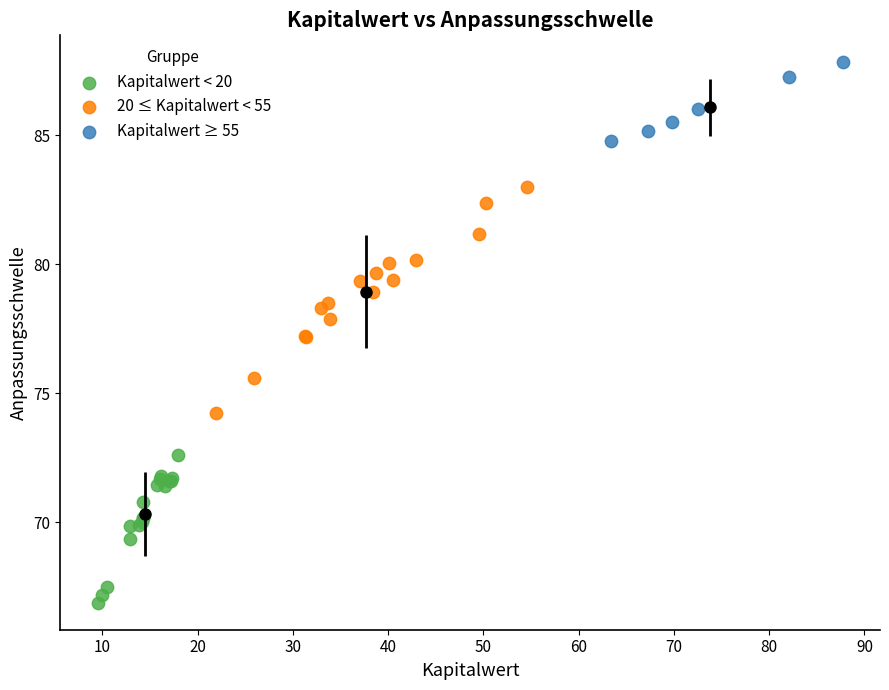

Which series reaches the maximum Y coordinate?

Kapitalwert ≥ 55